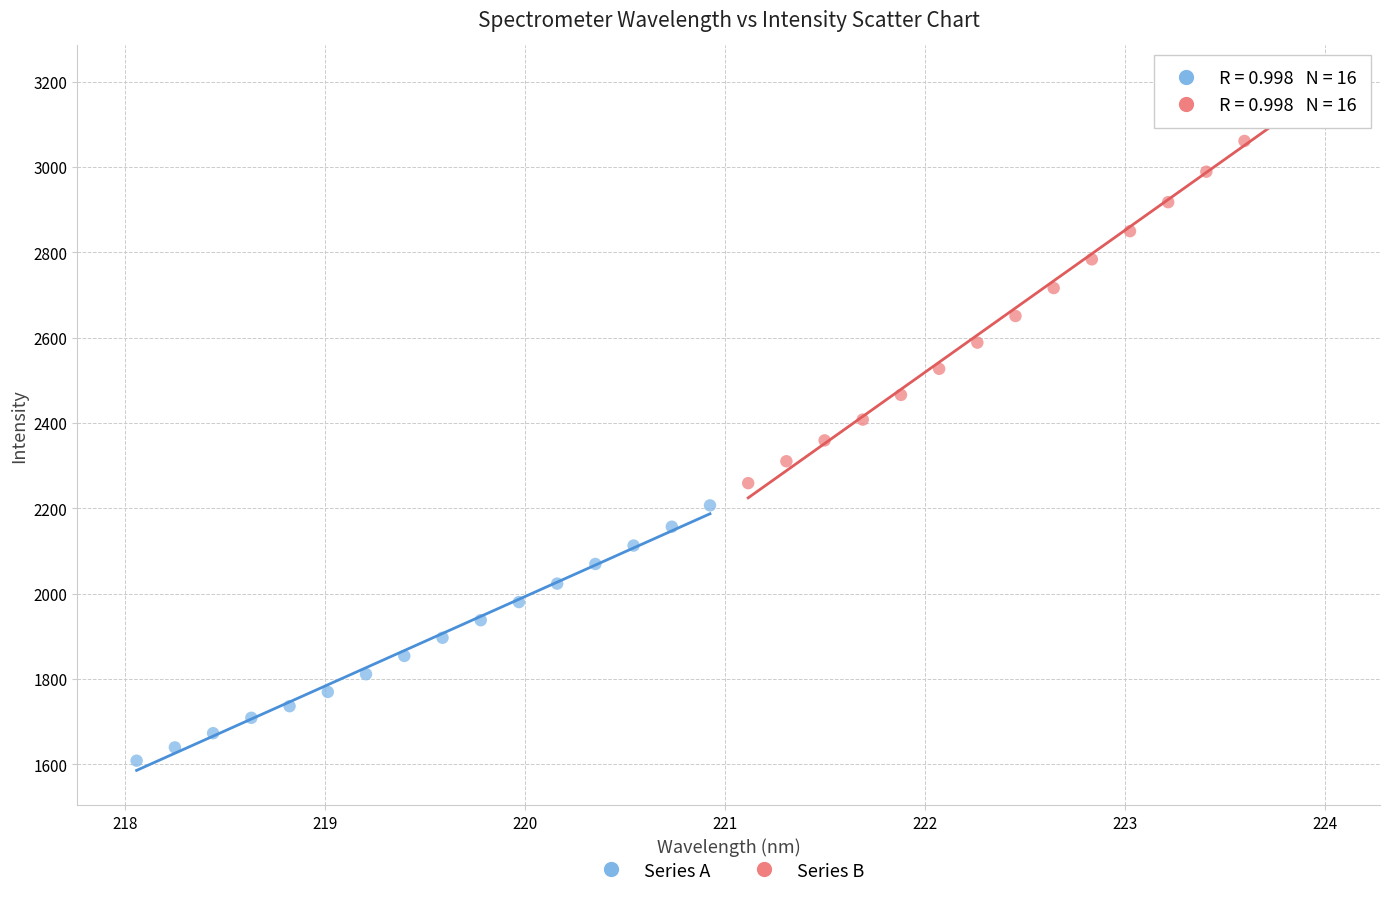

Which series reaches the minimum Y coordinate?

Series A